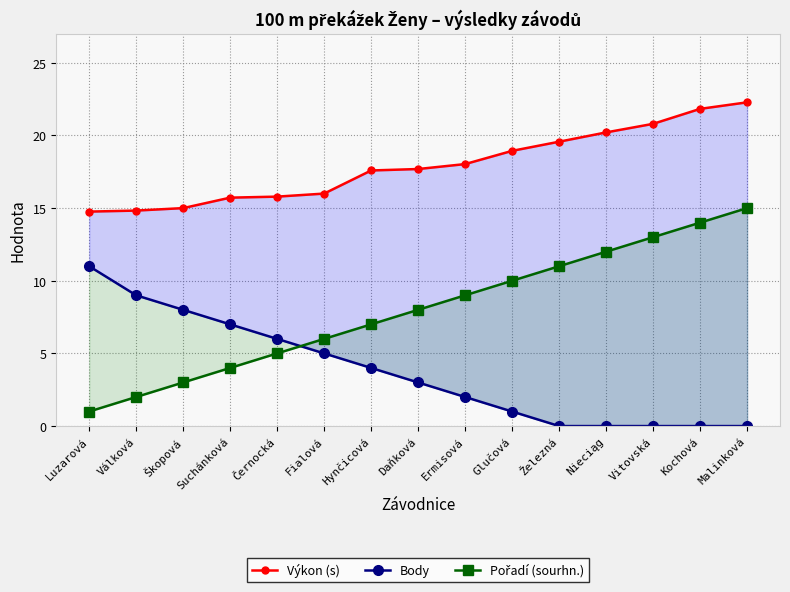

What is the lowest value of the Výkon (s) series?

14.8